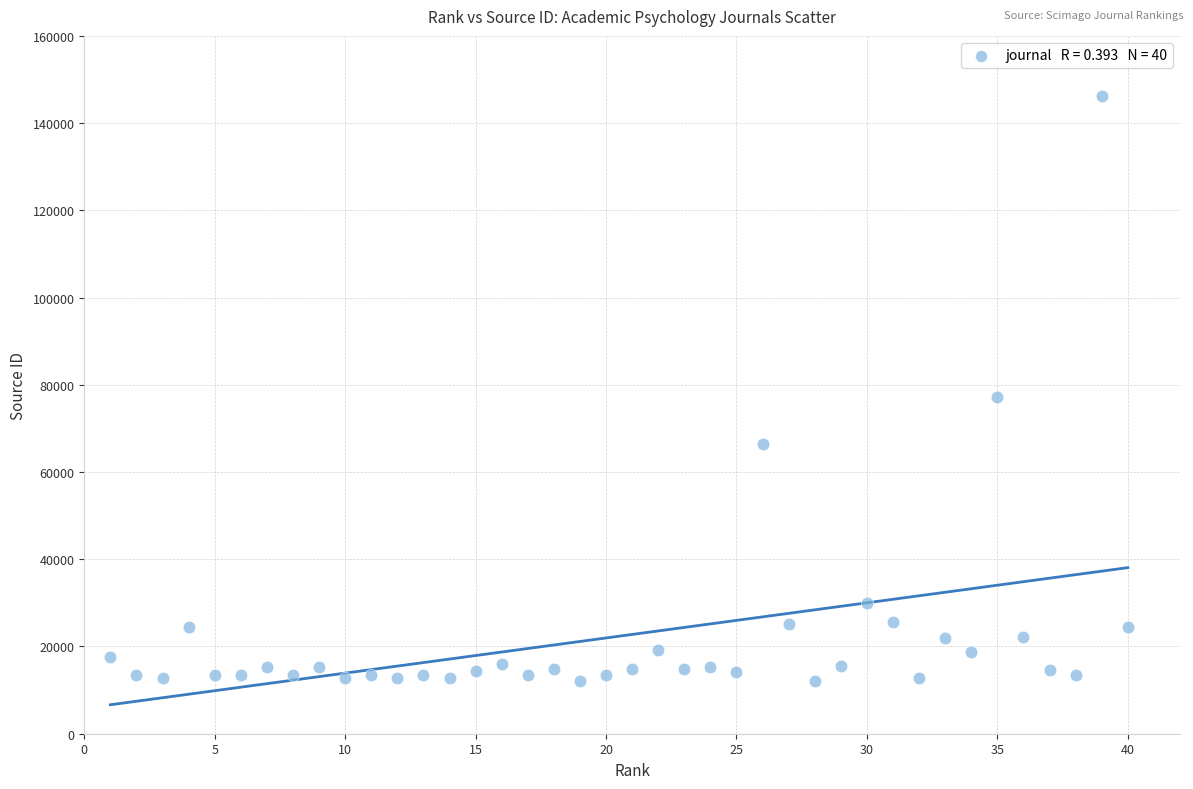

What is the range of Y values (max minus min)?

134096